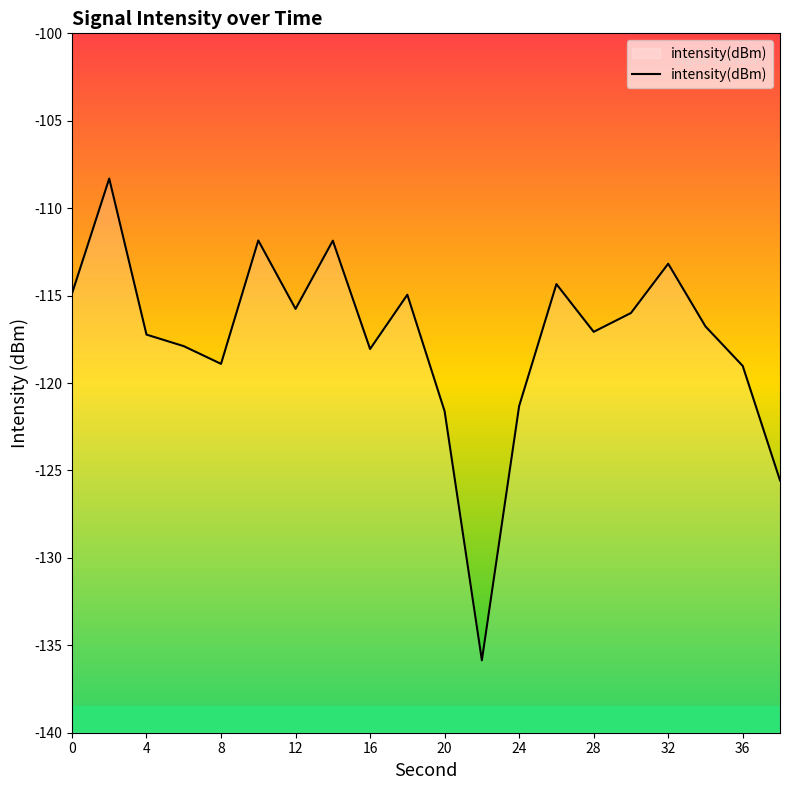

How many categories are shown in the chart?

20